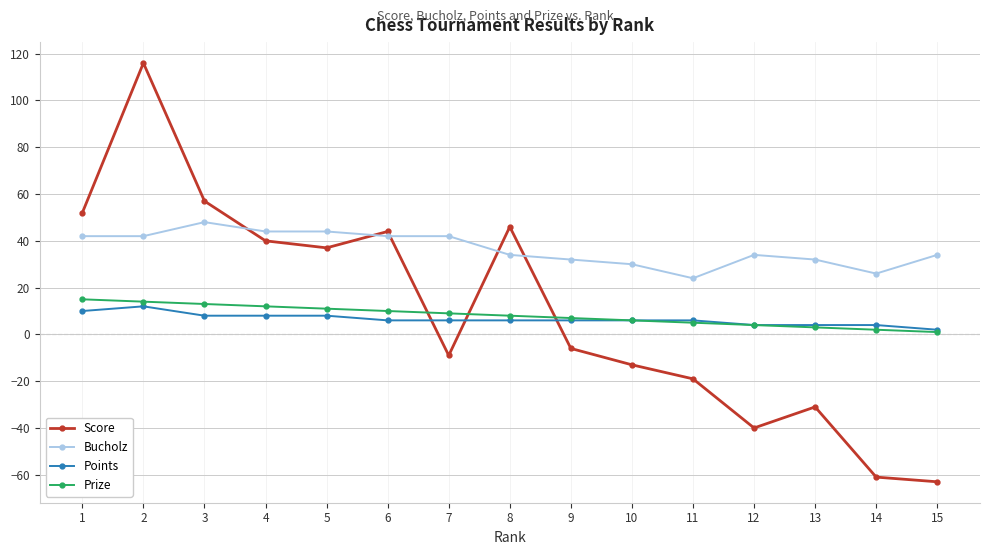

Between which two adjacent categories do Score and Bucholz first intersect?

3 and 4